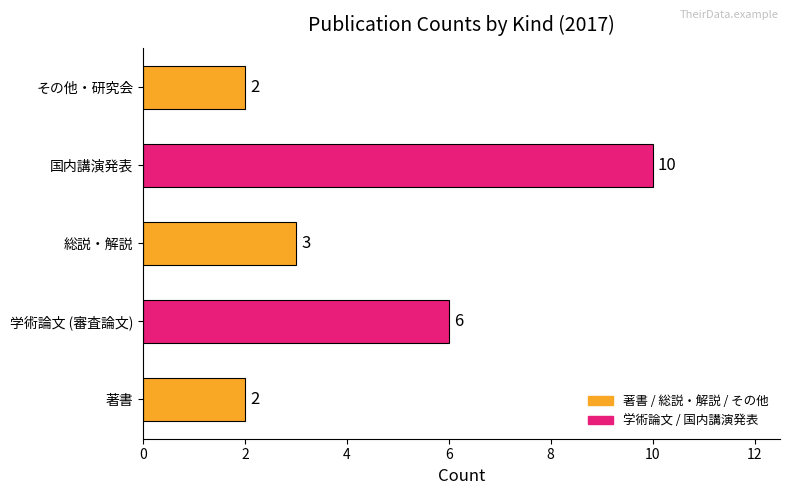

Reading top to bottom, transcribe all the data shown in this chart.

2	10	3	6	2